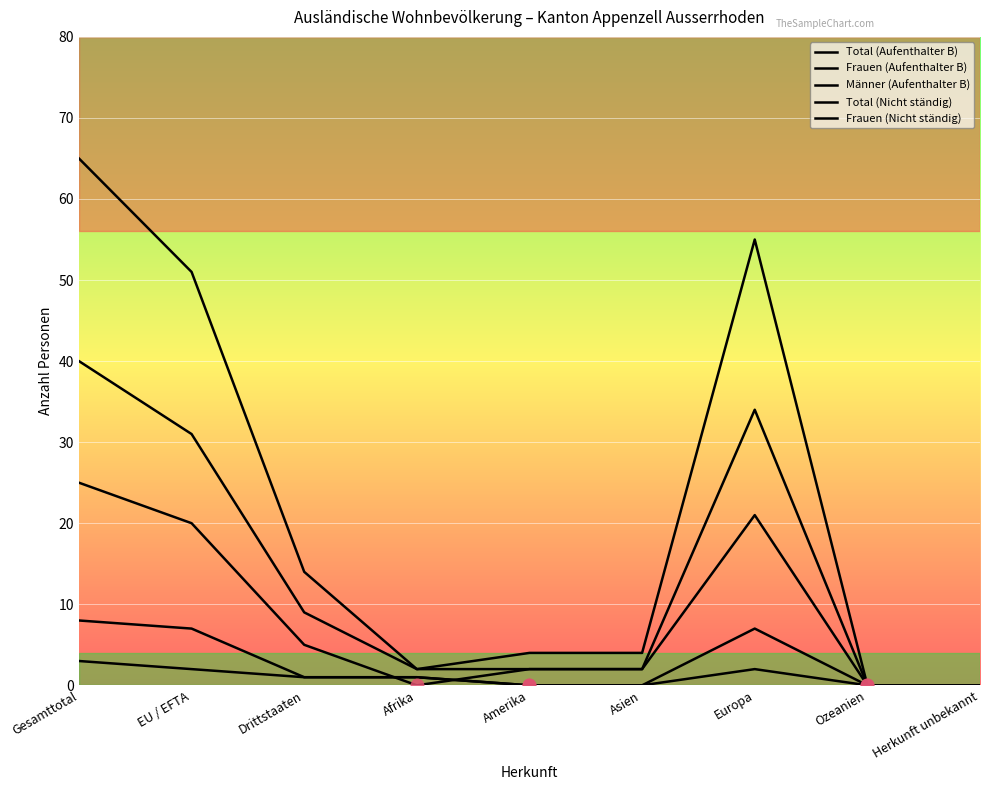

How many lines are shown in the chart?

5